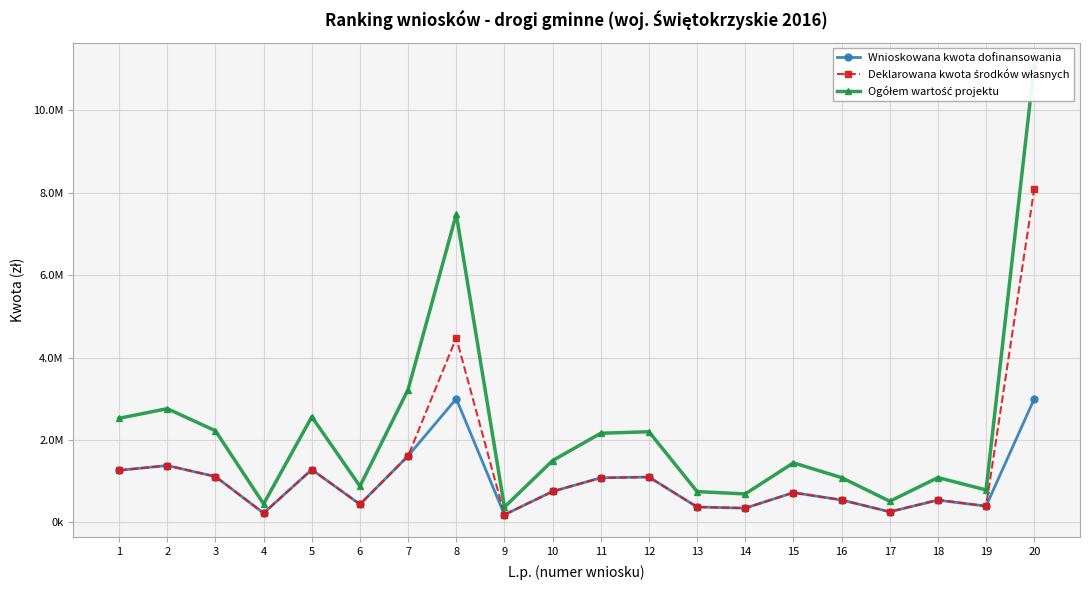

Is this an area chart (filled region under the line)?

No